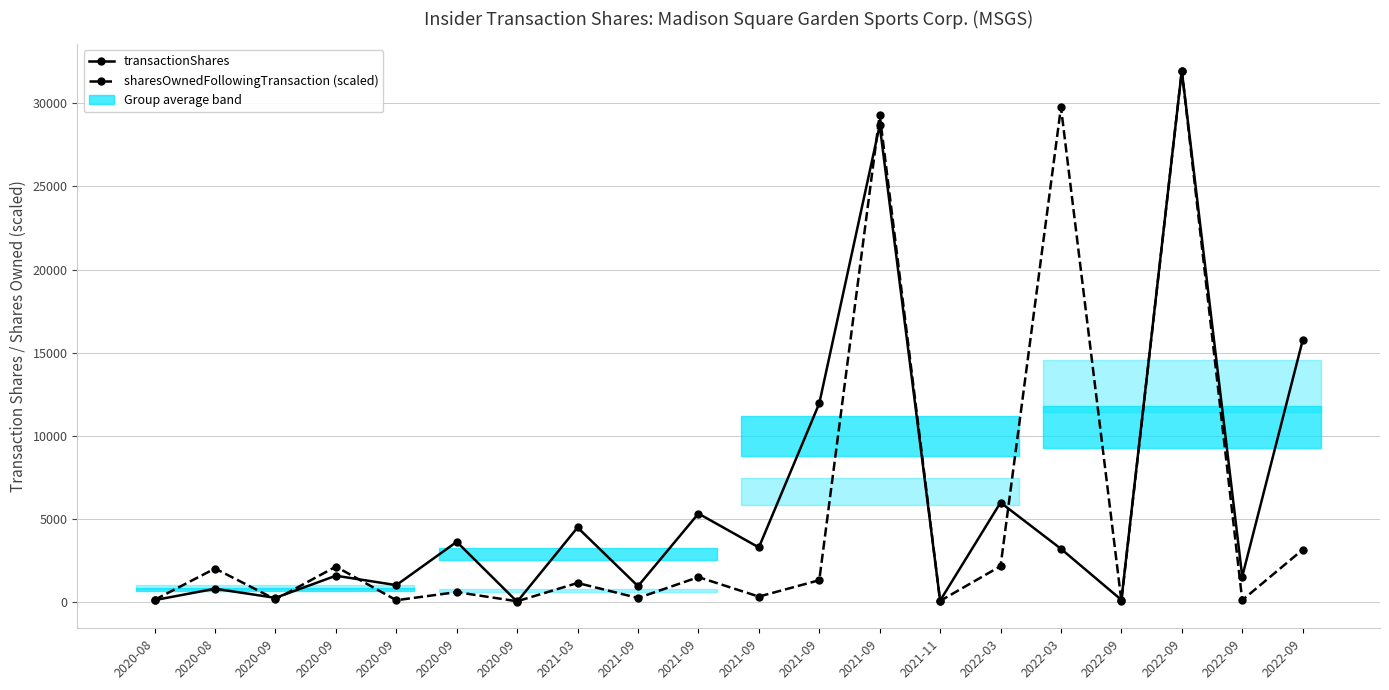

Reading right to left, list all the values displayed in this chart.

transactionShares: 15751.0	1548.0	31961.0	147.0	3217.0	6000.0	102.0	28675.0	11960.0	3301.0	5337.0	972.0	4500.0	36.0	3638.0	1034.0	1600.0	270.0	817.0	134.0
sharesOwnedFollowingTransaction (scaled): 3164.8	130.5	31961.0	81.0	29760.6	2174.3	85.9	29308.3	1330.6	345.1	1515.4	261.7	1163.6	64.4	613.5	127.3	2147.9	176.6	2033.0	151.3